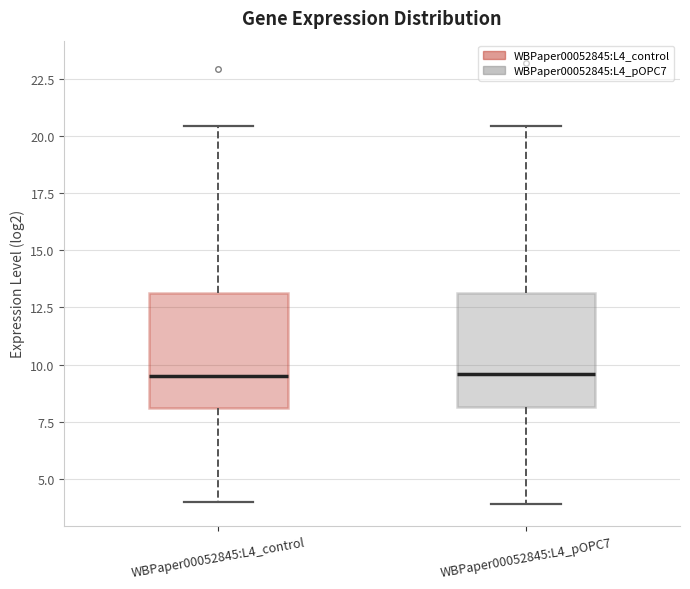

Where does the upper whisker of the box for WBPaper00052845:L4_pOPC7 end on the y-axis? The values are not printed on the chart, so give them approximately, as read against the axis.

20.5